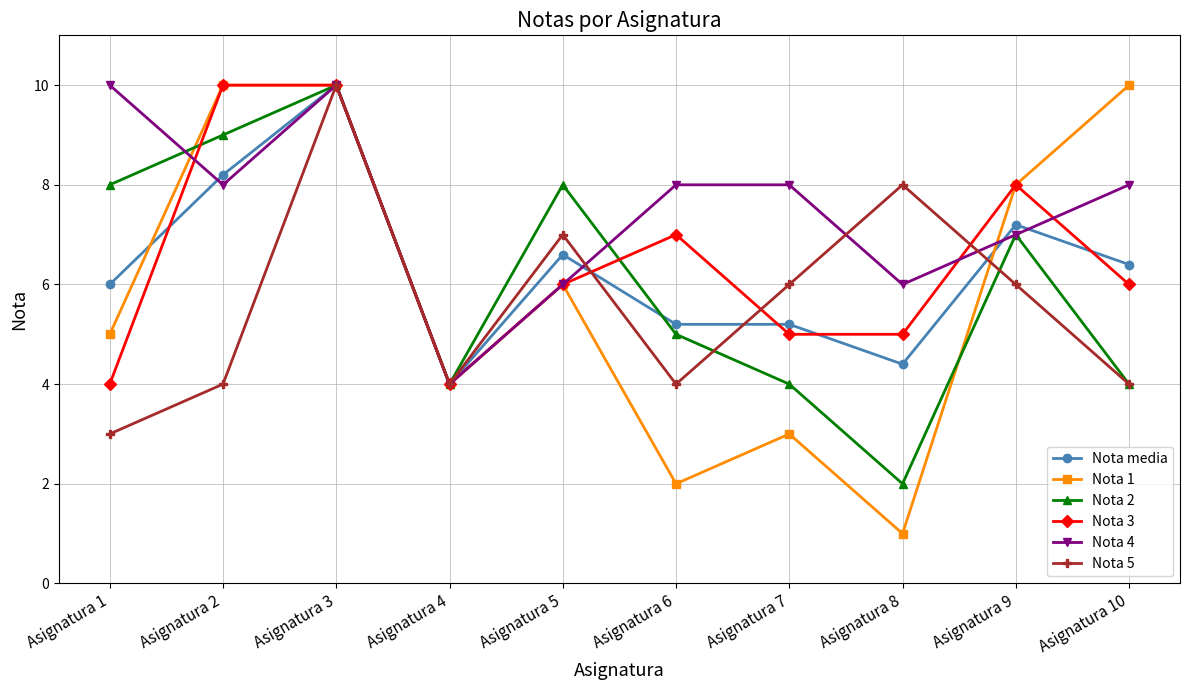

What is the value of the Nota 1 point at the 6th from the left?

2.0